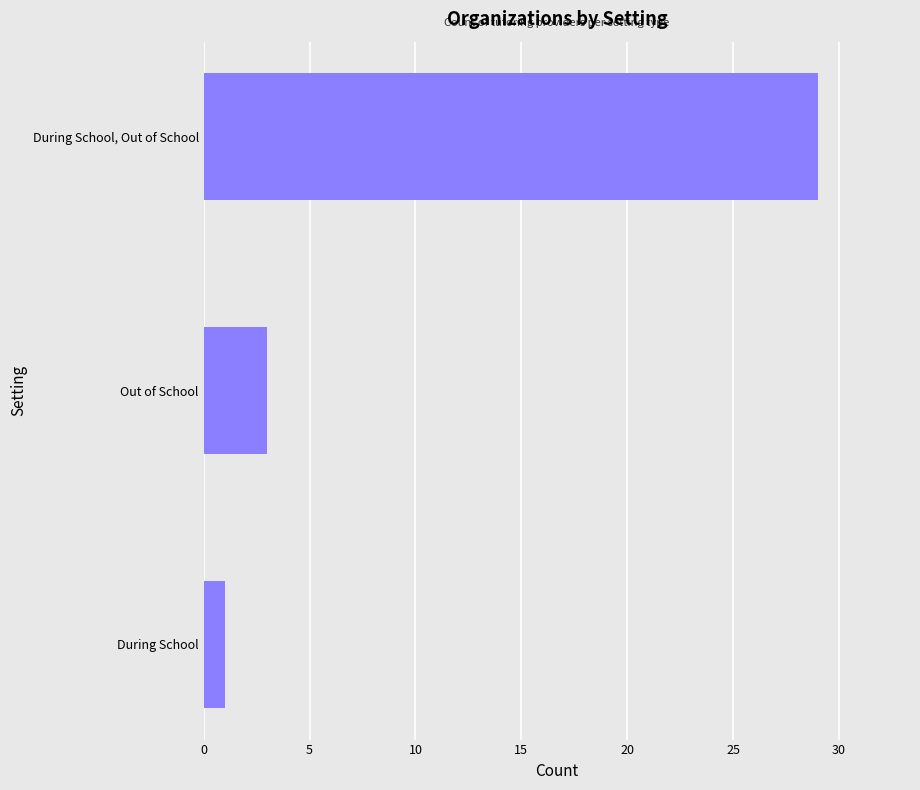

The chart shows a value of 3 at Out of School. True or false?

True